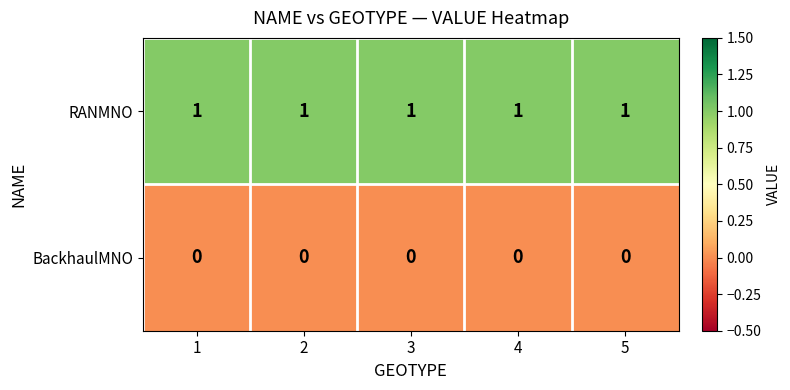

Which series has the largest total across all categories?

RANMNO